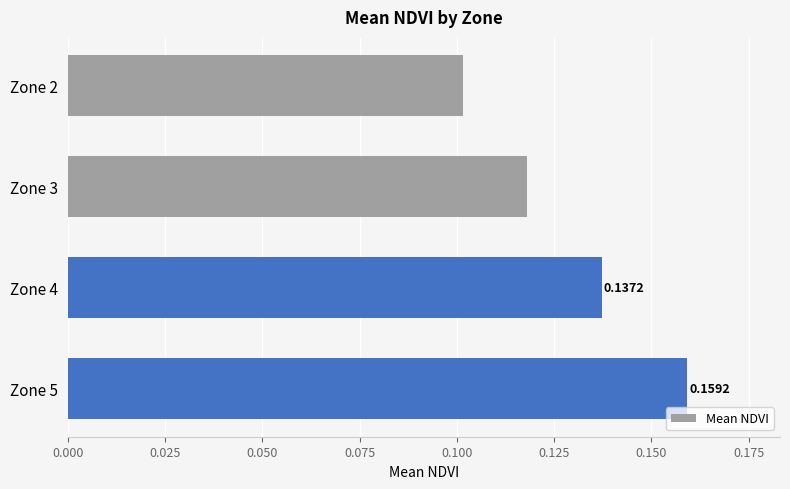

What is the sum of the values at Zone 5 and Zone 3?

0.3